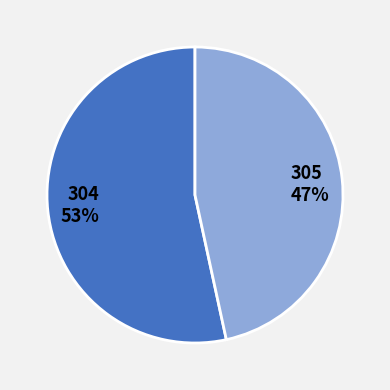

True or false: 304 accounts for 53% of the total.

True